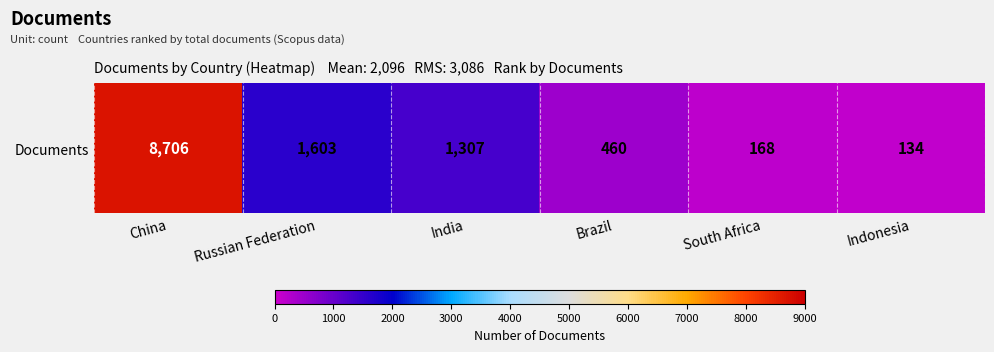

Reading left to right, extract all data points from this chart.

8706	1603	1307	460	168	134